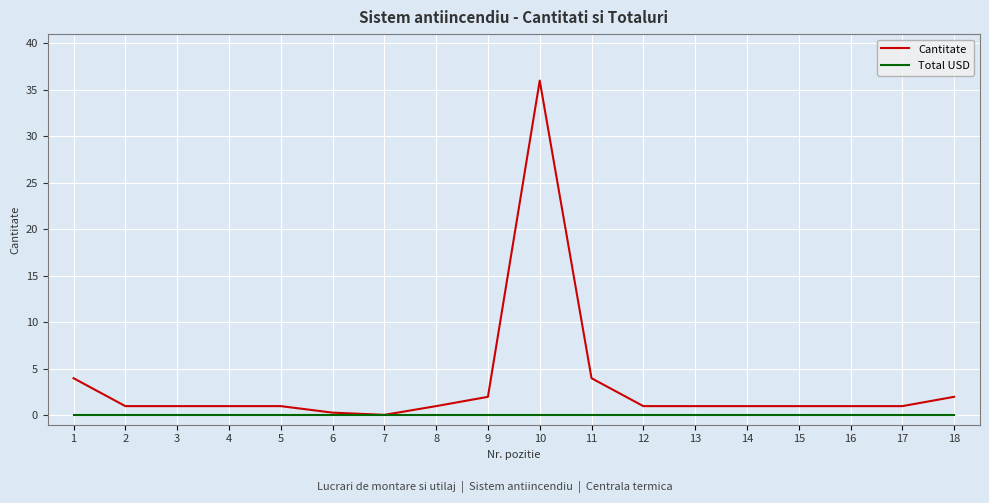

What is the greatest value displayed?

36.0